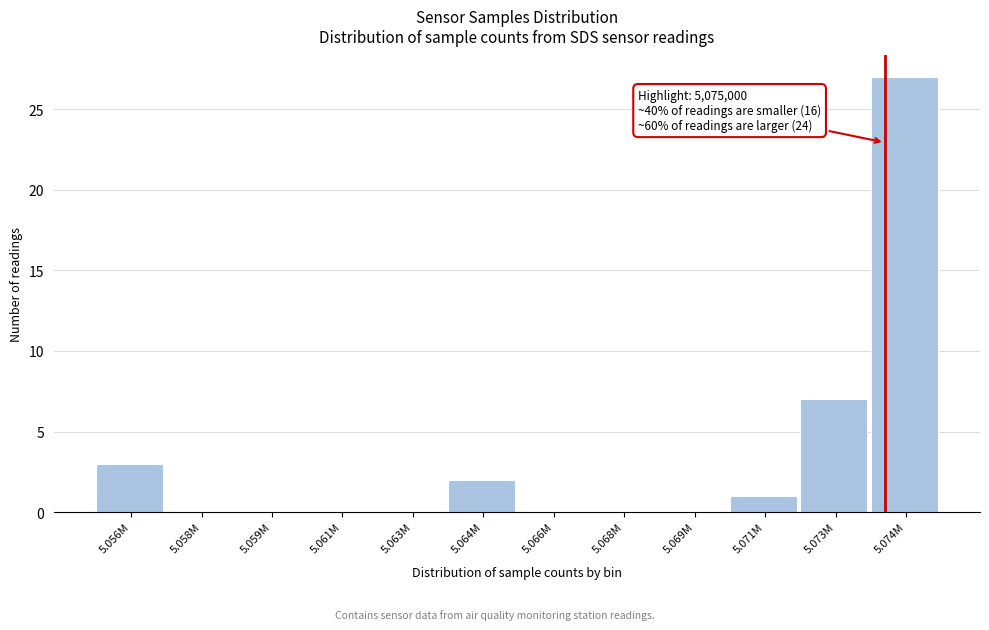

Reading left to right, list all the values displayed in this chart.

5.056M=3	5.058M=0	5.059M=0	5.061M=0	5.063M=0	5.064M=2	5.066M=0	5.068M=0	5.069M=0	5.071M=1	5.073M=7	5.074M=27